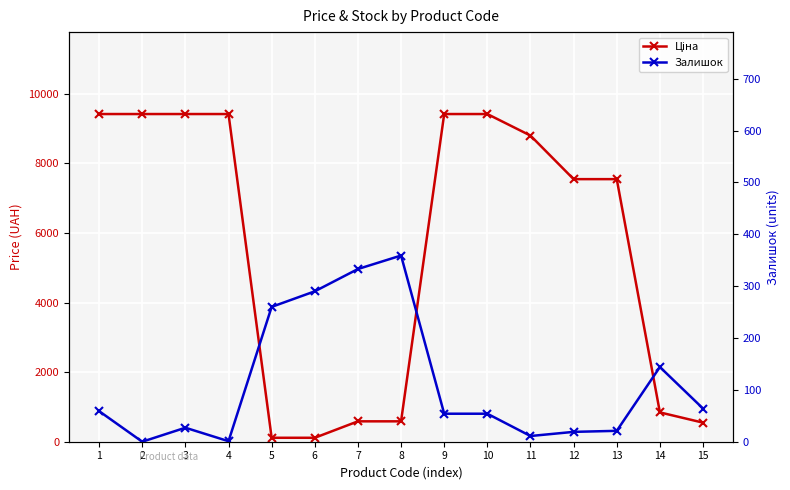

Reading right to left, transcribe all the data shown in this chart.

Ціна: 547.8	842.8	7545.9	7545.9	8797.6	9416.9	9416.9	586.0	586.0	113.3	113.3	9416.9	9416.9	9416.9	9416.9
Залишок: 64.0	144.0	21.0	19.0	11.0	54.0	54.0	359.0	333.0	290.0	260.0	1.0	27.0	0.0	59.0